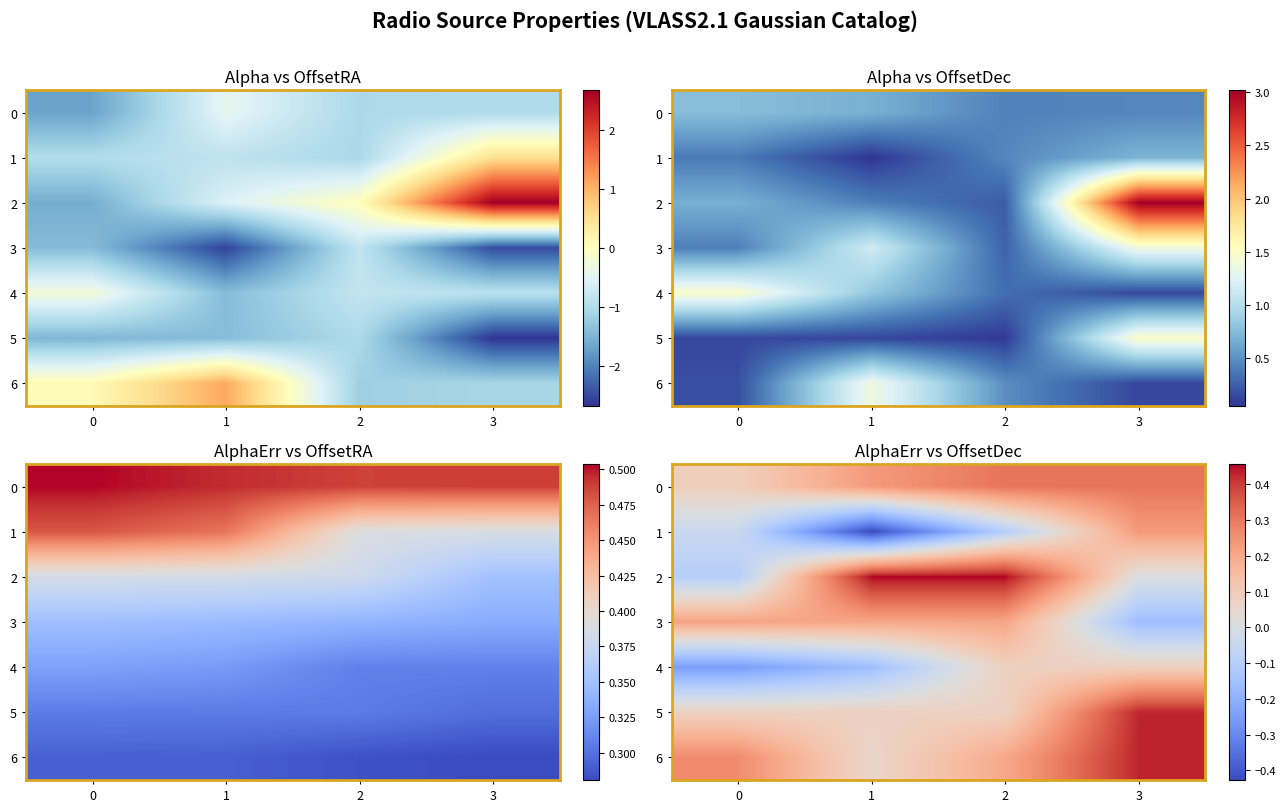

Is it true that 4 equals -0.3 at 0?

True